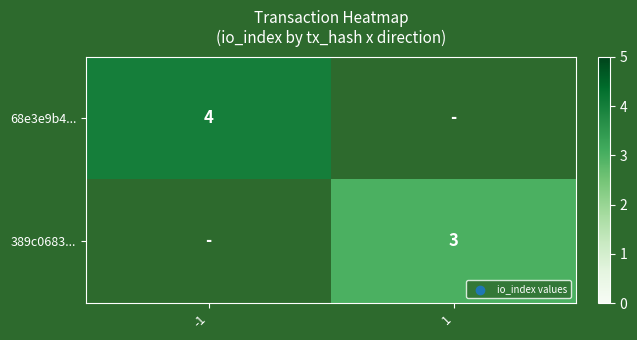

The 389c0683... series shows 5 at 1. True or false?

False